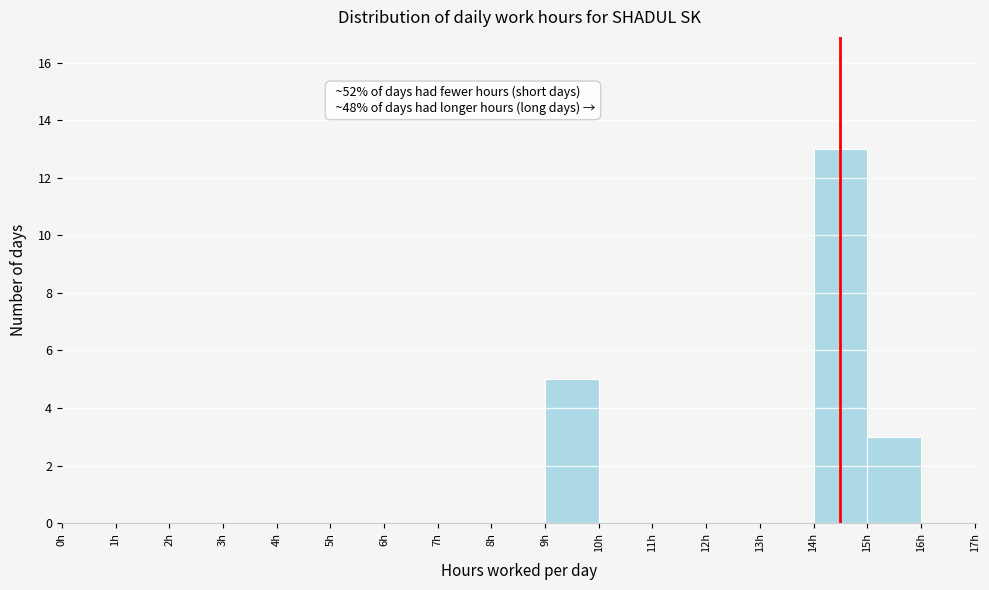

Which range on the x-axis has the tallest bar?

14 to 15